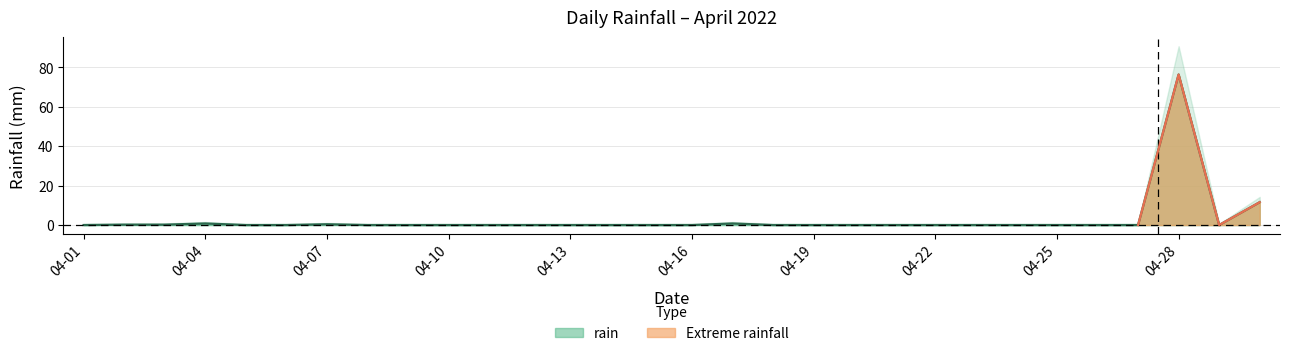

True or false: rain has a value of -35.1 at 04-13.

False